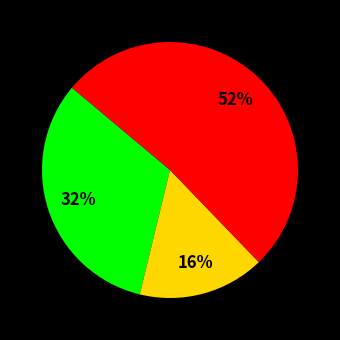

To the nearest percent, what is the average slice percentage?

33%